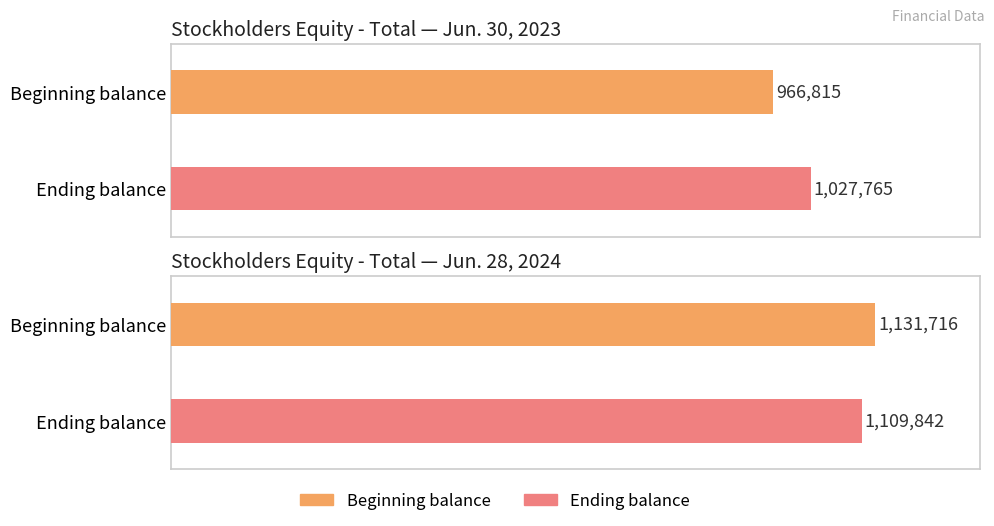

What is the average value of the Ending balance series?

1068804